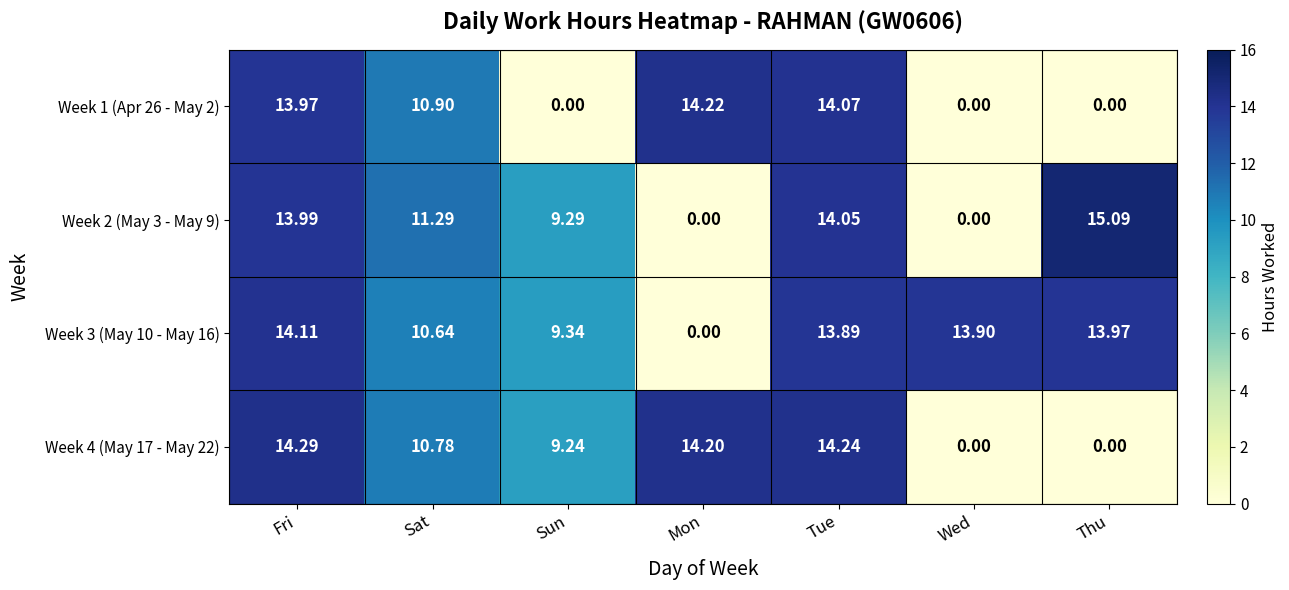

What is the difference between the highest and lowest values at Sun?

9.3